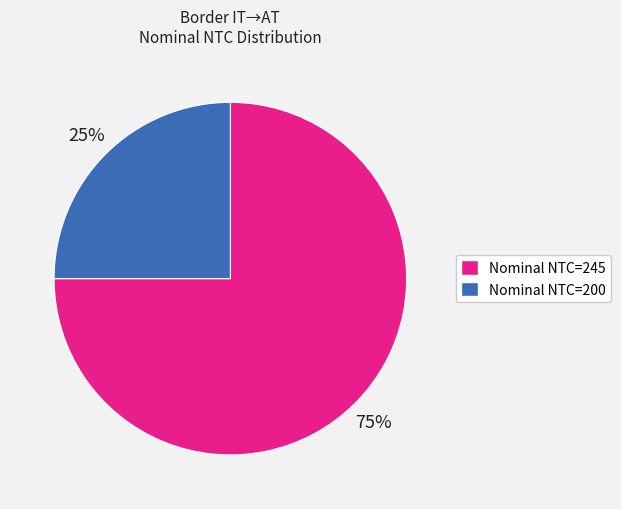

To the nearest percent, what is the difference between the largest and smallest slice percentages?

50%